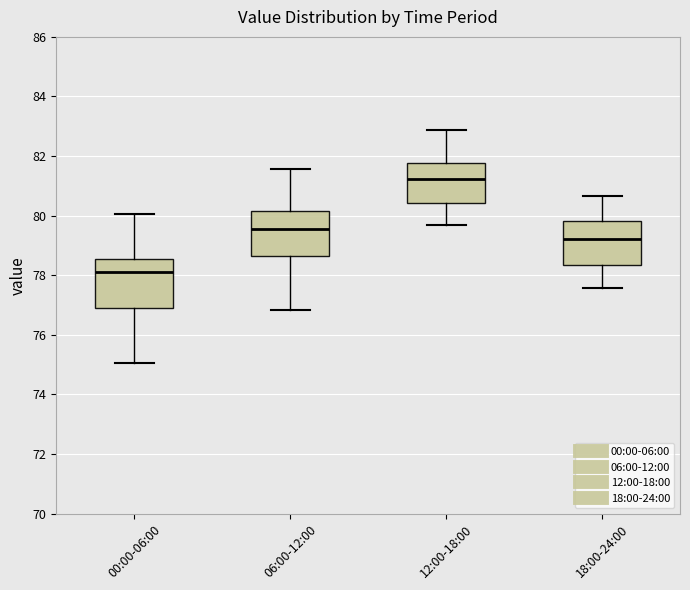

Which box has the lowest median line?

00:00-06:00